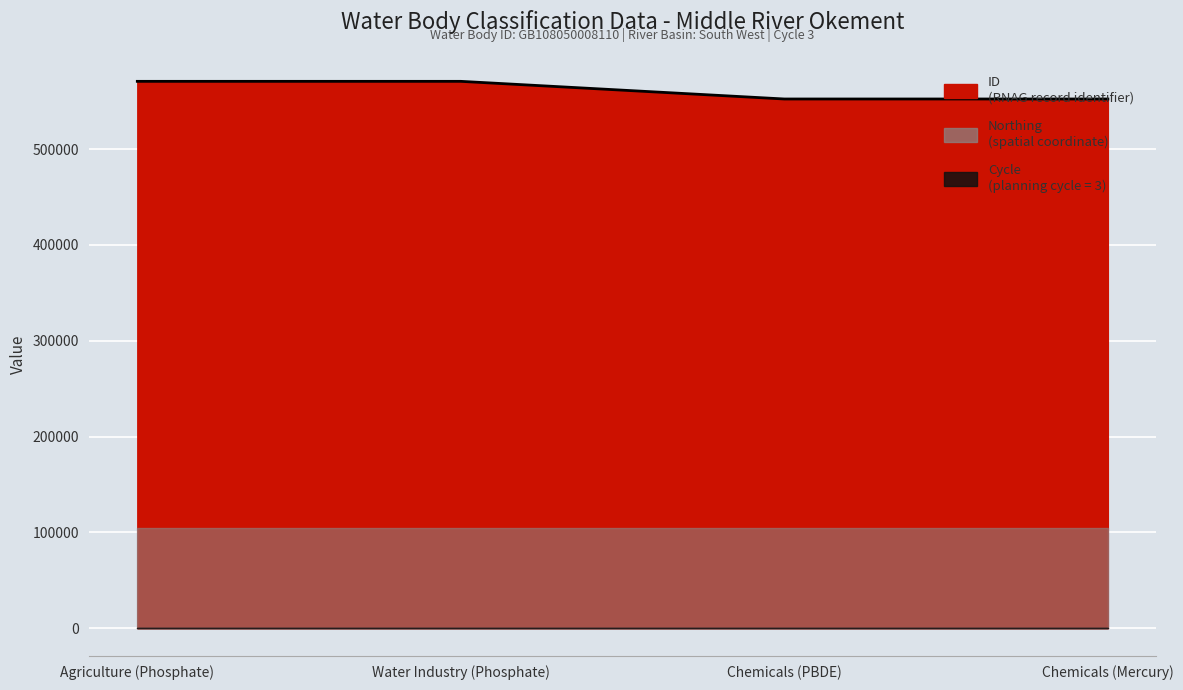

Reading left to right, transcribe all the data shown in this chart.

Agriculture (Phosphate)=570758	Water Industry (Phosphate)=570756	Chemicals (PBDE)=552334	Chemicals (Mercury)=552333